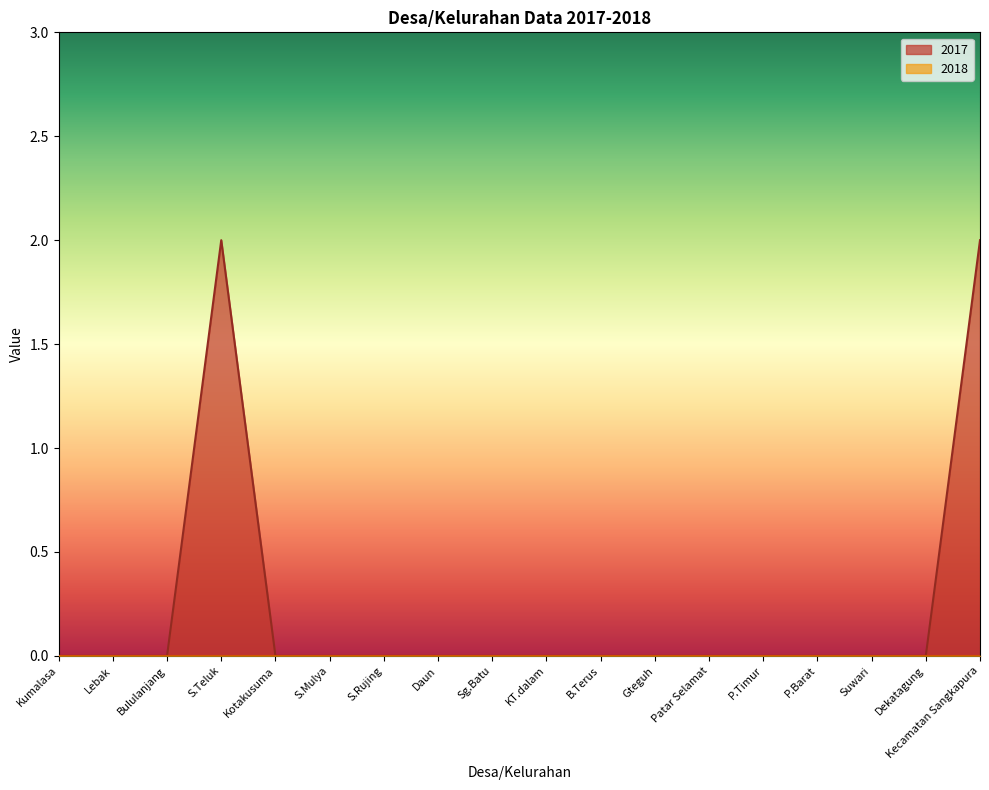

The value at S.Teluk is 1. True or false?

False